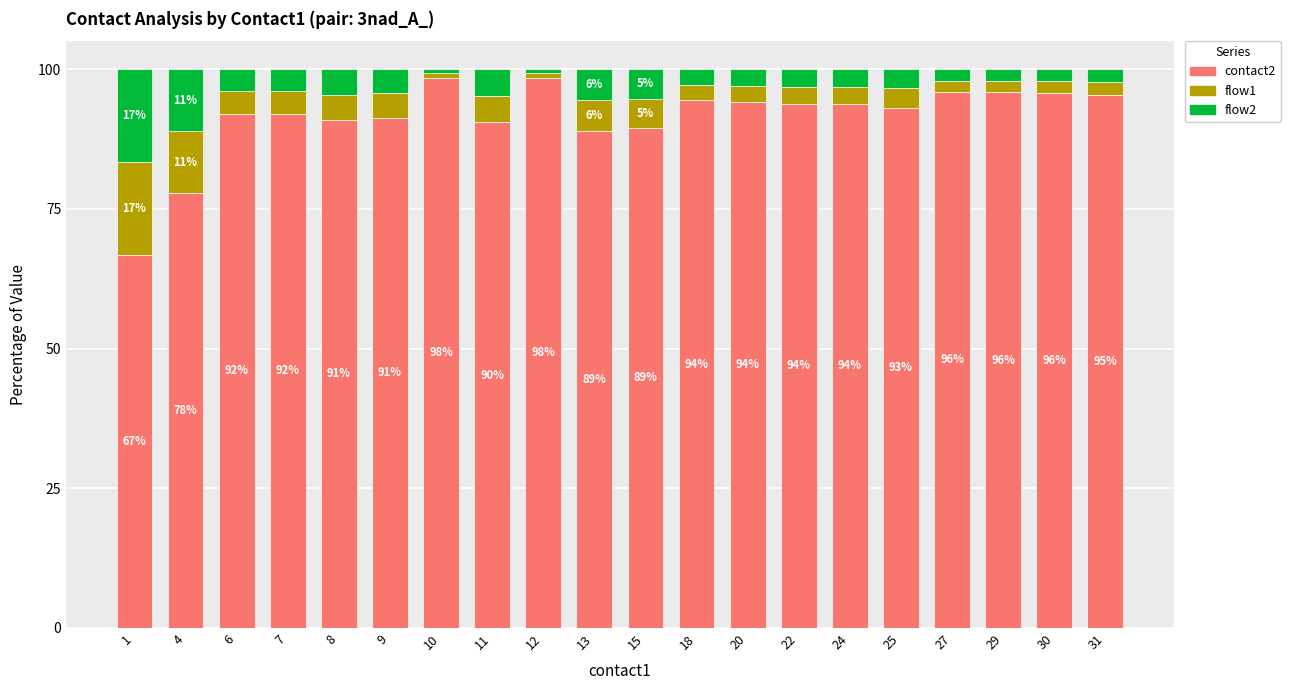

What is the highest value of the contact2 series?

98.5